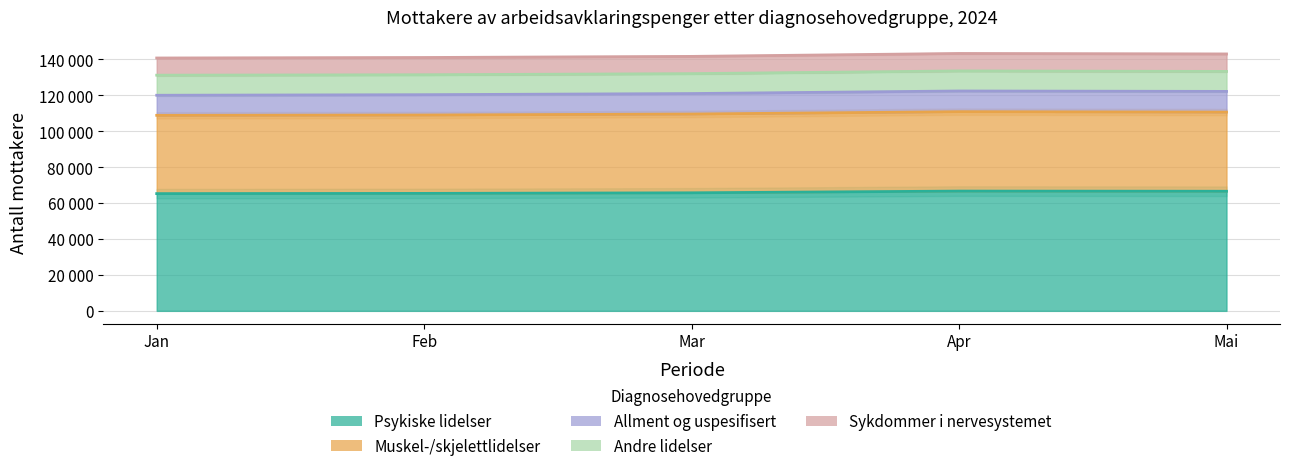

At which label does Psykiske lidelser reach its minimum?

Jan